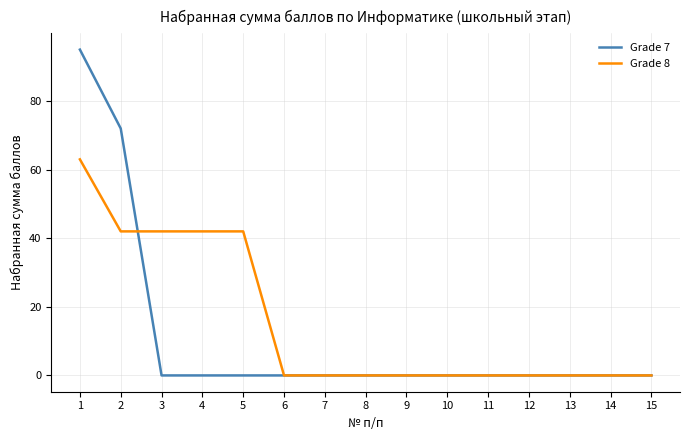

Which series has the widest spread of values?

Grade 7